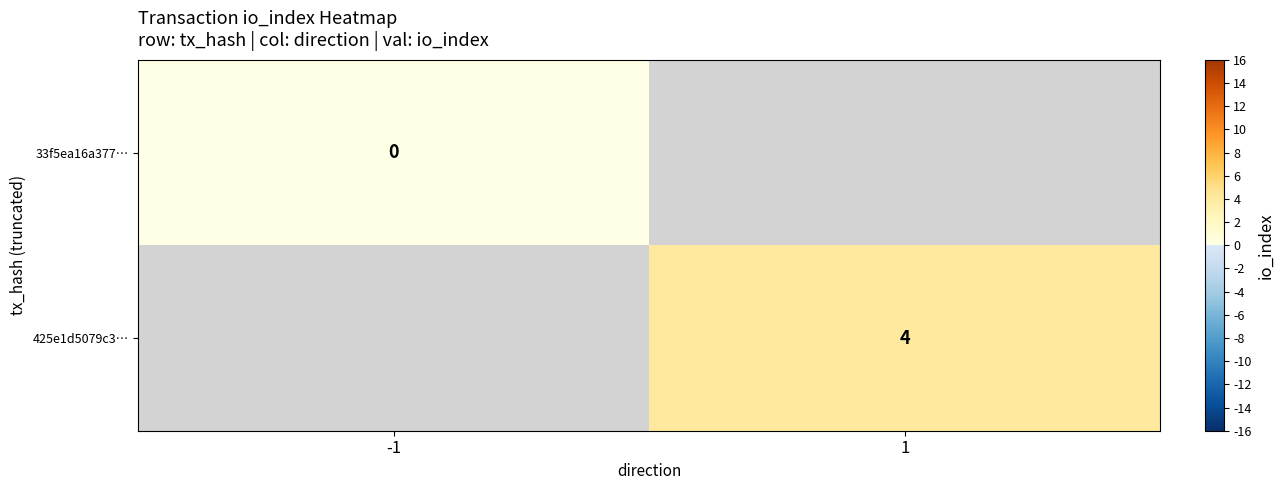

The value of 425e1d5079c3… at 1 is 5.8. True or false?

False